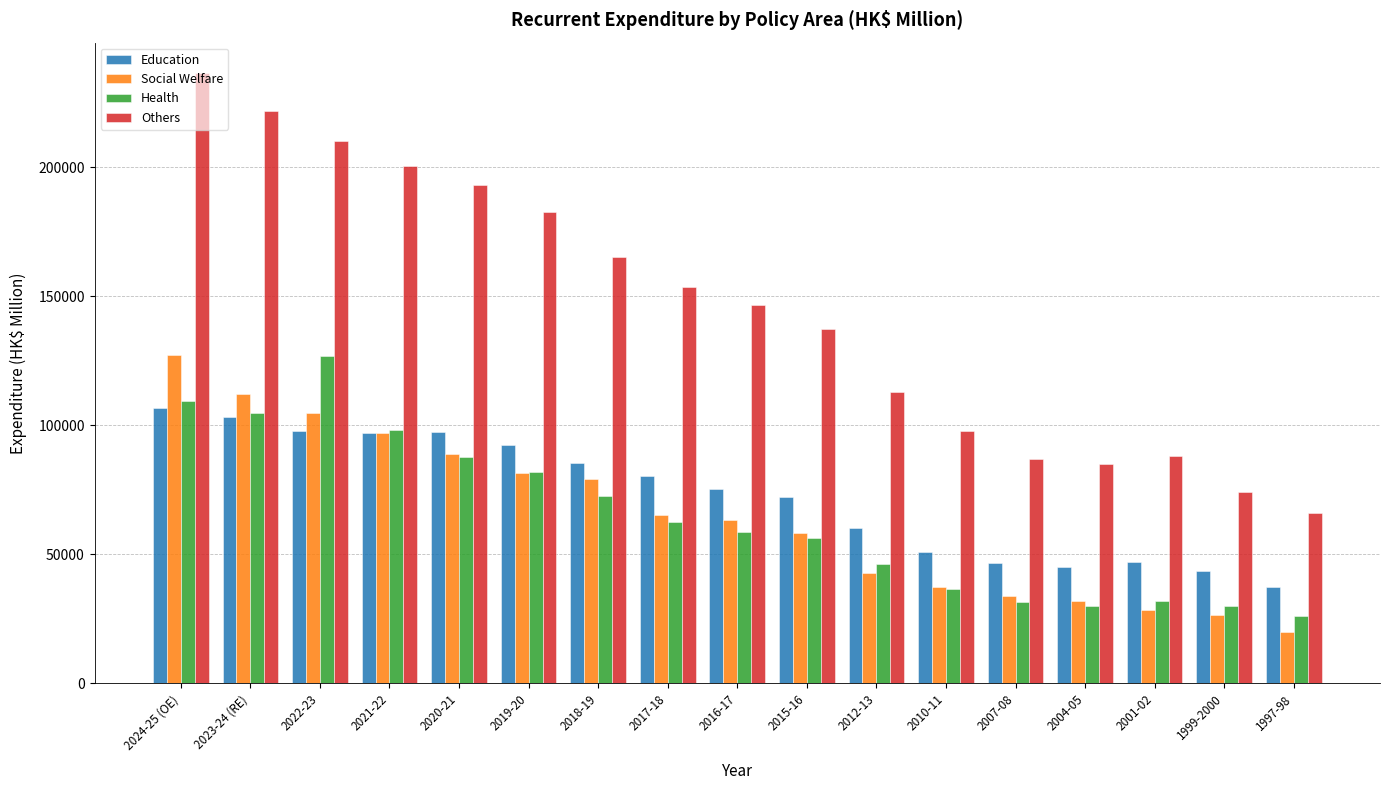

What is the average value of the Others series?

144677